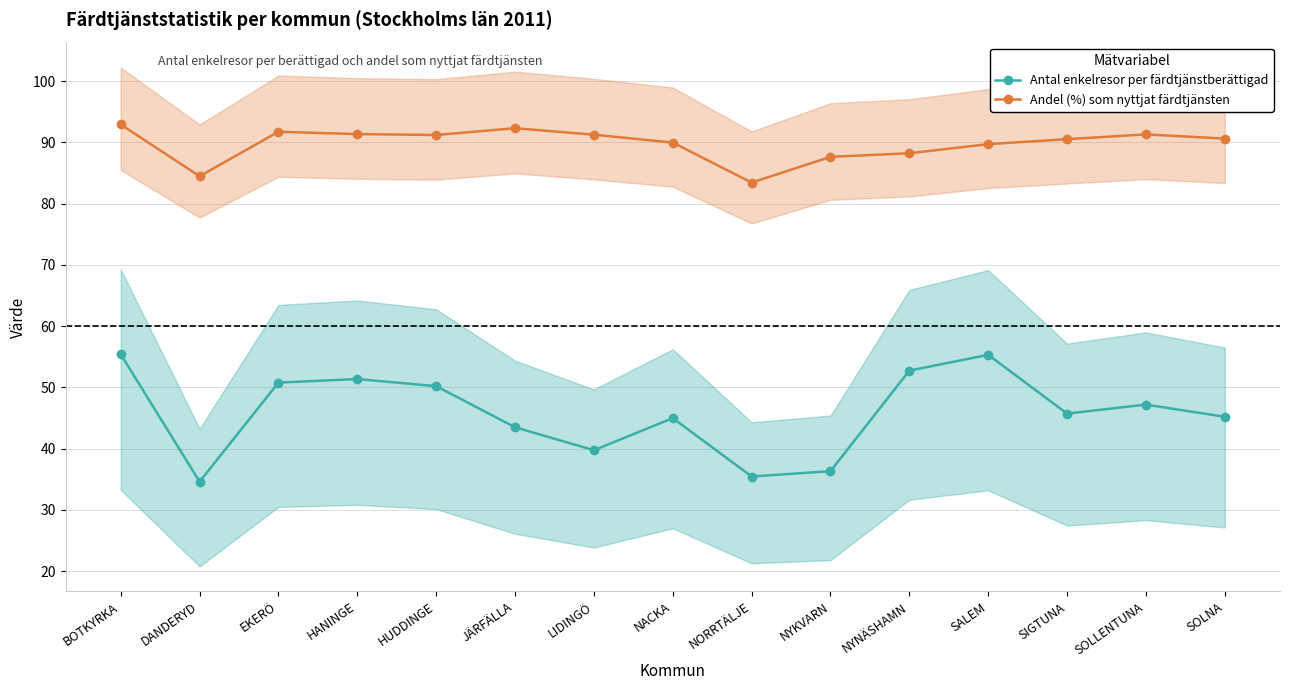

Reading left to right, what are all the values shown in this chart?

Antal enkelresor per färdtjänstberättigad: BOTKYRKA=55.4	DANDERYD=34.6	EKERÖ=50.8	HANINGE=51.3	HUDDINGE=50.2	JÄRFÄLLA=43.5	LIDINGÖ=39.7	NACKA=45.0	NORRTÄLJE=35.4	NYKVARN=36.3	NYNÄSHAMN=52.7	SALEM=55.3	SIGTUNA=45.7	SOLLENTUNA=47.2	SOLNA=45.2
Andel (%) som nyttjat färdtjänsten: BOTKYRKA=92.9	DANDERYD=84.5	EKERÖ=91.7	HANINGE=91.3	HUDDINGE=91.2	JÄRFÄLLA=92.3	LIDINGÖ=91.2	NACKA=90.0	NORRTÄLJE=83.4	NYKVARN=87.6	NYNÄSHAMN=88.2	SALEM=89.7	SIGTUNA=90.5	SOLLENTUNA=91.3	SOLNA=90.6